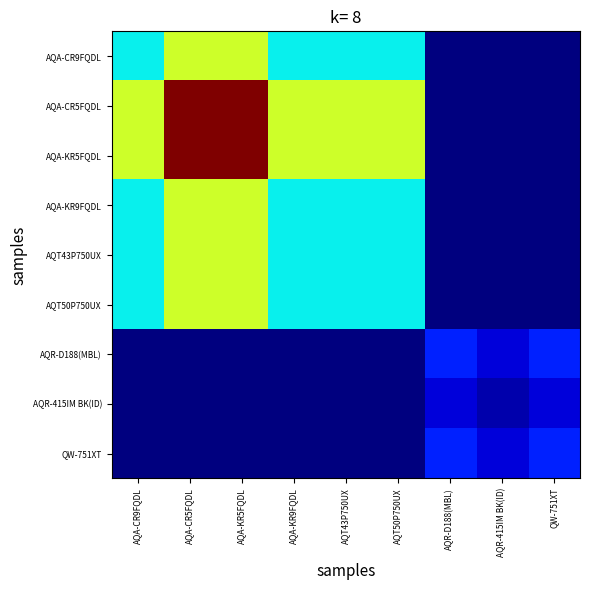

Count the number of categories in the chart.

9